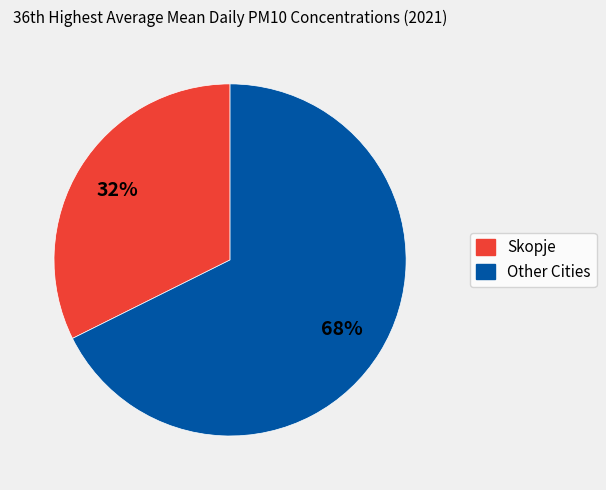

What is the ratio of the value at Skopje to the value at Other Cities?

0.5